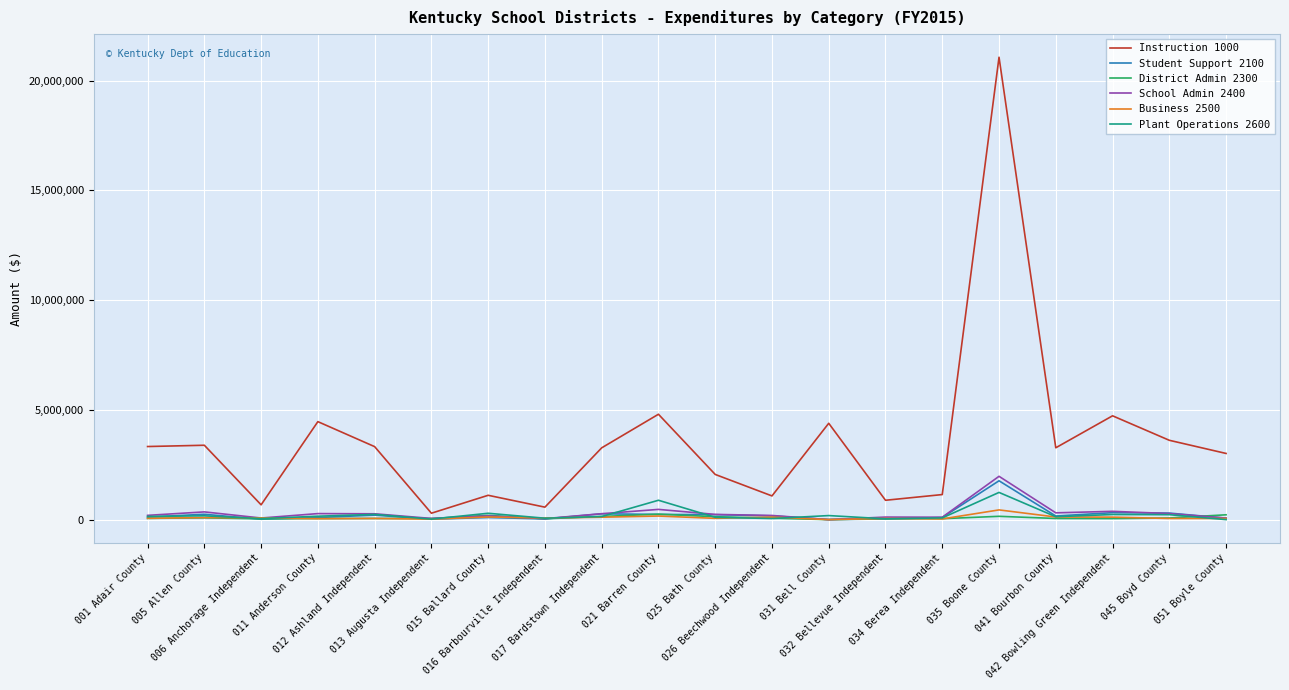

How many lines are shown in the chart?

6